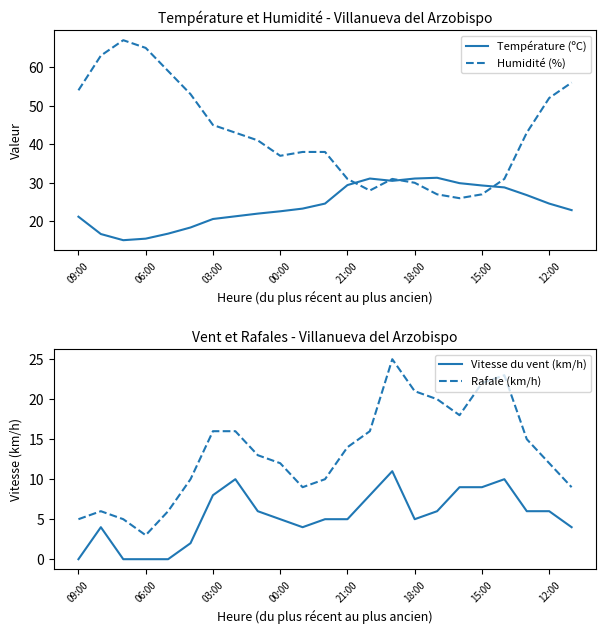

At how many categories does at least one series exceed 14?

23